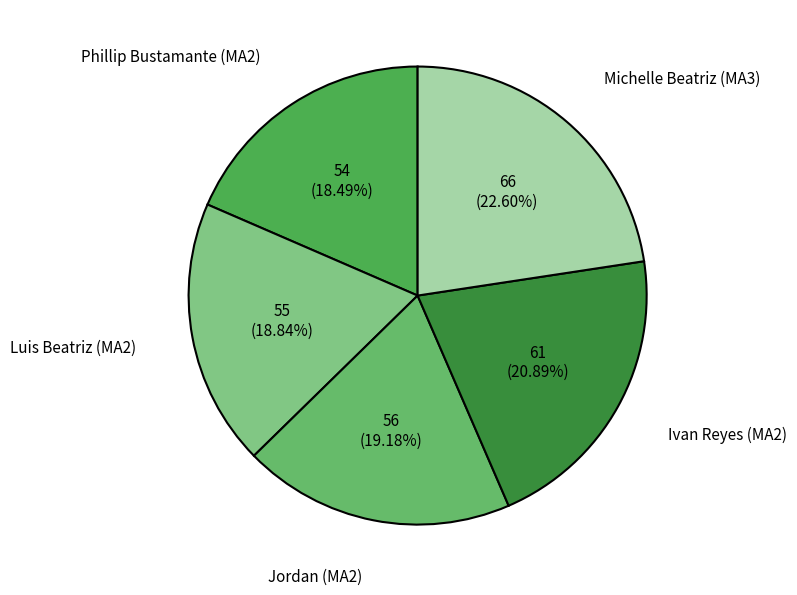

To the nearest percent, what percentage of the pie is Luis Beatriz (MA2)?

19%